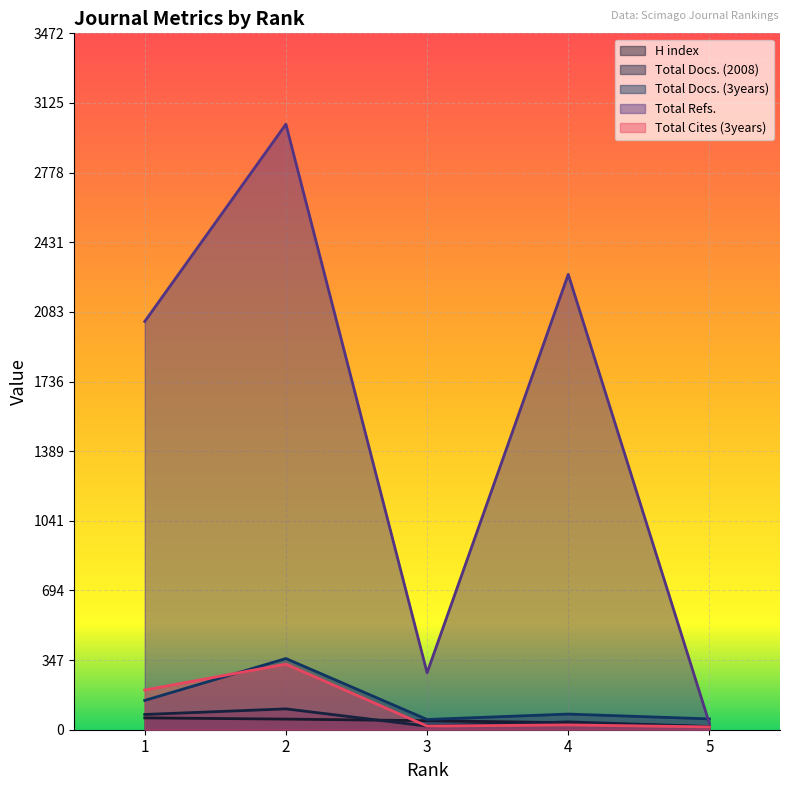

Which series changed the most between 3 and 5?

Total Refs.